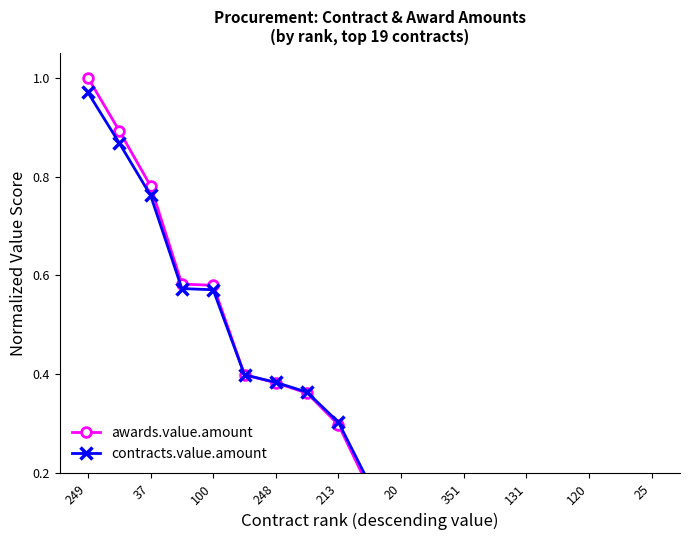

Which series has the largest total across all categories?

contracts.value.amount